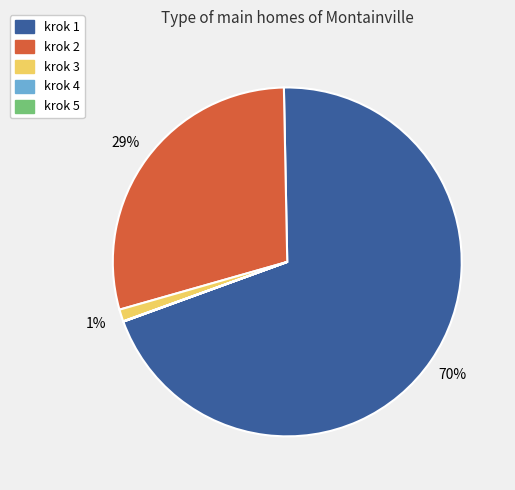

Does any single category account for the majority?

Yes